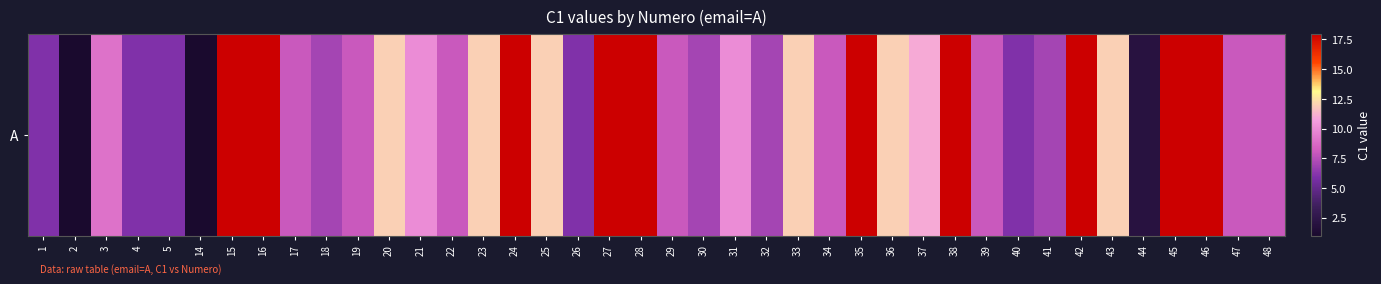

Is it true that the value at 29 is 4?

False